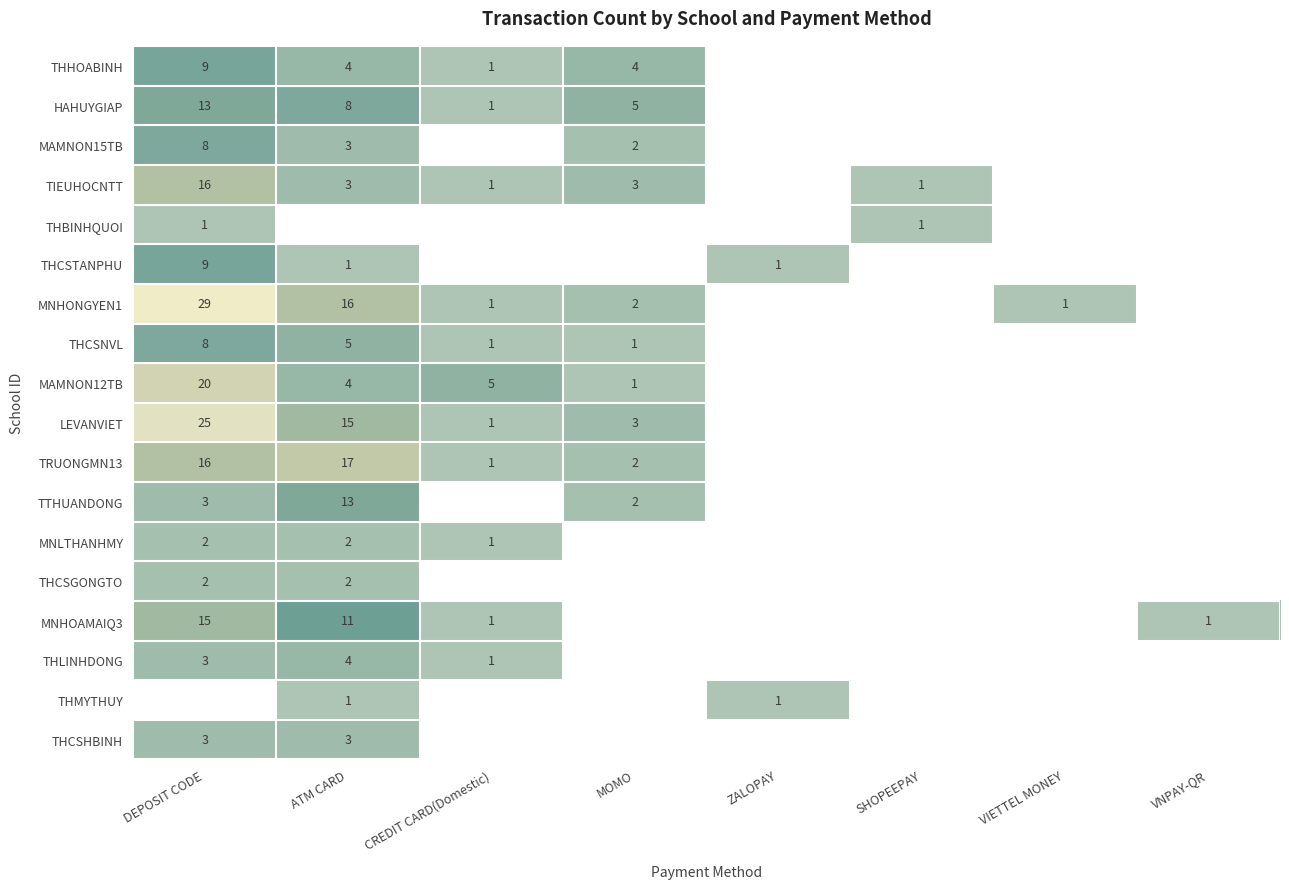

The TRUONGMN13 series shows 22 at DEPOSIT CODE. True or false?

False